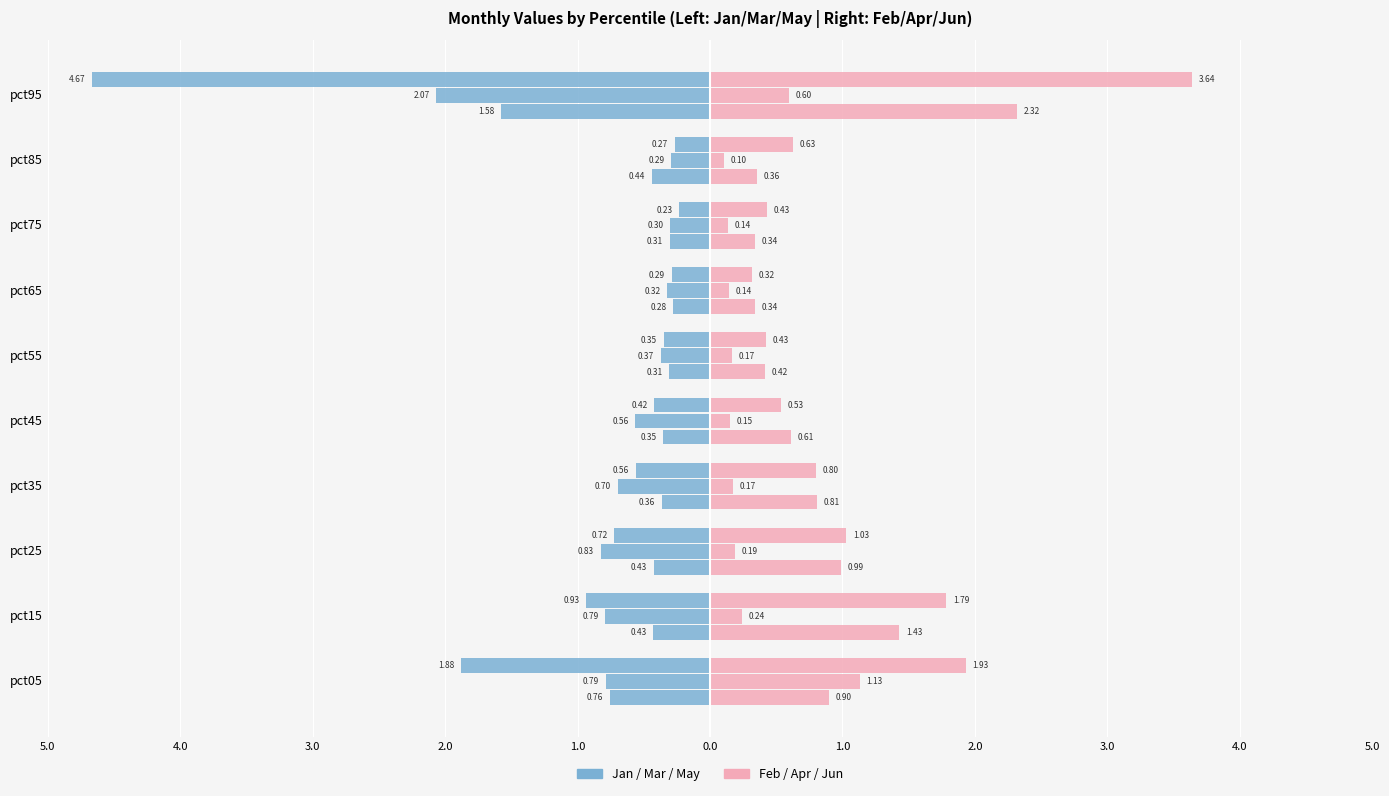

Reading left to right, list all the values displayed in this chart.

Jan: -0.8	-0.4	-0.4	-0.4	-0.4	-0.3	-0.3	-0.3	-0.4	-1.6
Feb: 0.9	1.4	1.0	0.8	0.6	0.4	0.3	0.3	0.4	2.3
Mar: -0.8	-0.8	-0.8	-0.7	-0.6	-0.4	-0.3	-0.3	-0.3	-2.1
Apr: 1.1	0.2	0.2	0.2	0.1	0.2	0.1	0.1	0.1	0.6
May: -1.9	-0.9	-0.7	-0.6	-0.4	-0.3	-0.3	-0.2	-0.3	-4.7
Jun: 1.9	1.8	1.0	0.8	0.5	0.4	0.3	0.4	0.6	3.6